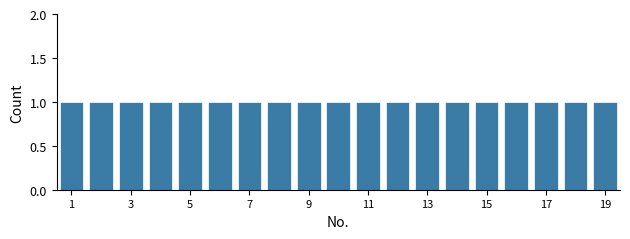

Reading left to right, transcribe this chart: for each bar, give the range it covers on the x-axis and its height. Neither the bar edges nor the heights are printed on the chart, so give them approximately, as read against the axes.

0.5 to 1.5: 1
1.5 to 2.5: 1
2.5 to 3.5: 1
3.5 to 4.5: 1
4.5 to 5.5: 1
5.5 to 6.5: 1
6.5 to 7.5: 1
7.5 to 8.5: 1
8.5 to 9.5: 1
9.5 to 10.5: 1
10.5 to 11.5: 1
11.5 to 12.5: 1
12.5 to 13.5: 1
13.5 to 14.5: 1
14.5 to 15.5: 1
15.5 to 16.5: 1
16.5 to 17.5: 1
17.5 to 18.5: 1
18.5 to 19.5: 1